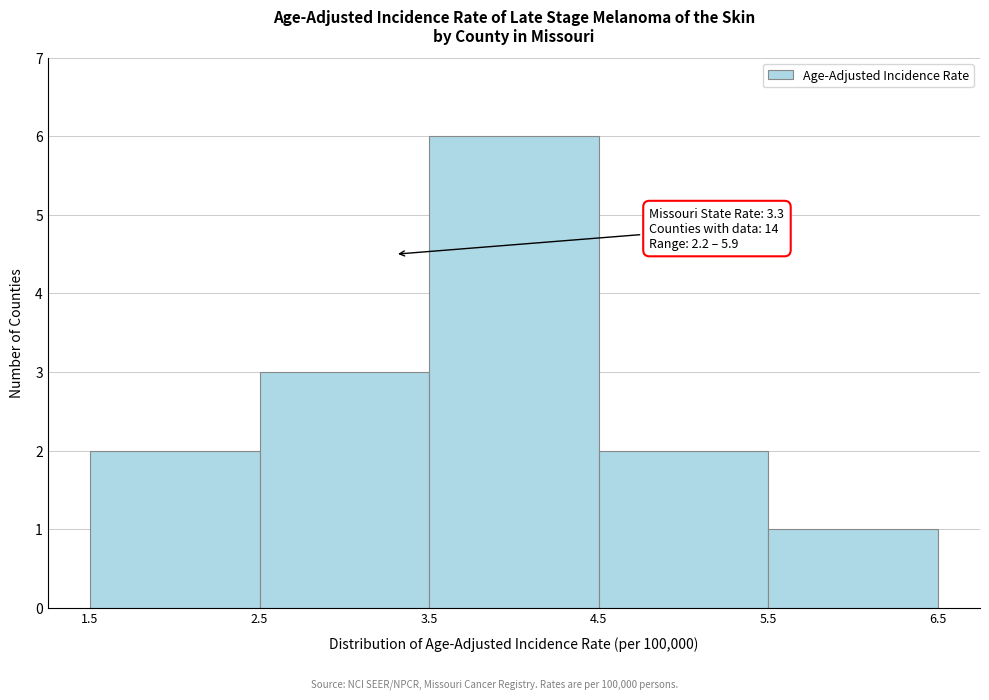

Over which range of the x-axis is the bar tallest?

3.5 to 4.5